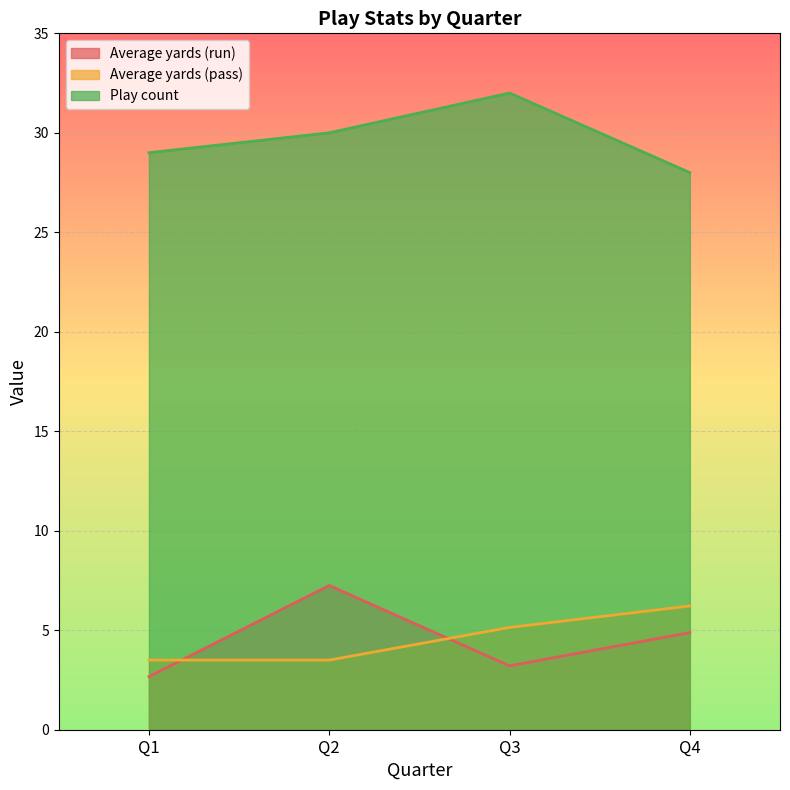

True or false: Play count and Average yards (run) intersect in this chart.

False